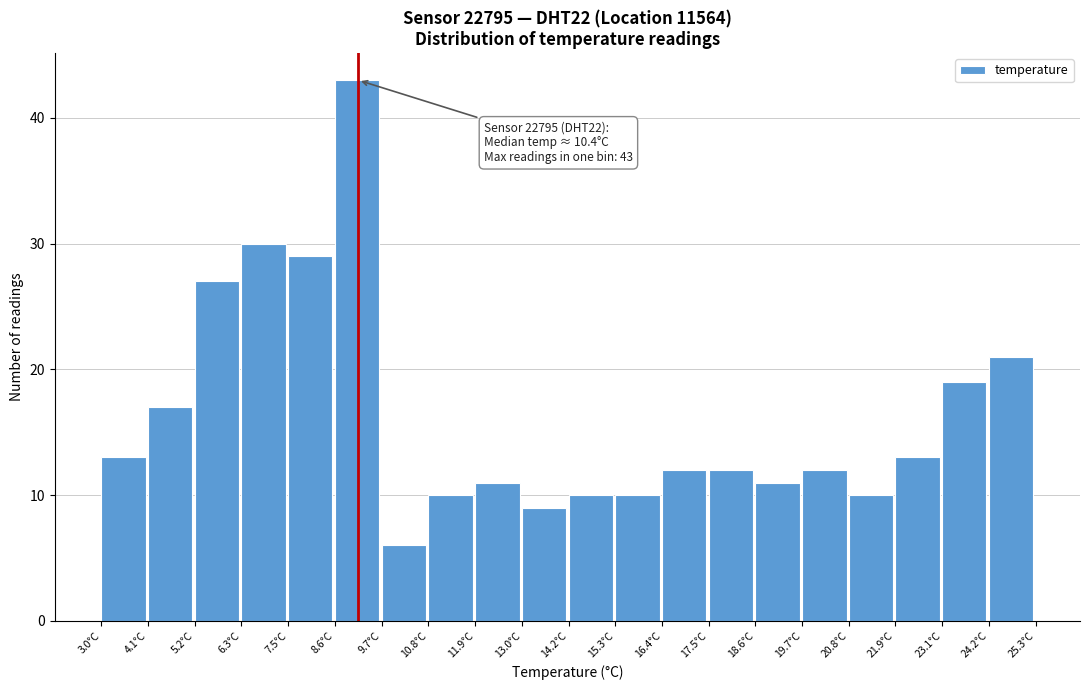

Reading left to right, what are all the values shown in this chart?

13	17	27	30	29	43	6	10	11	9	10	10	12	12	11	12	10	13	19	21